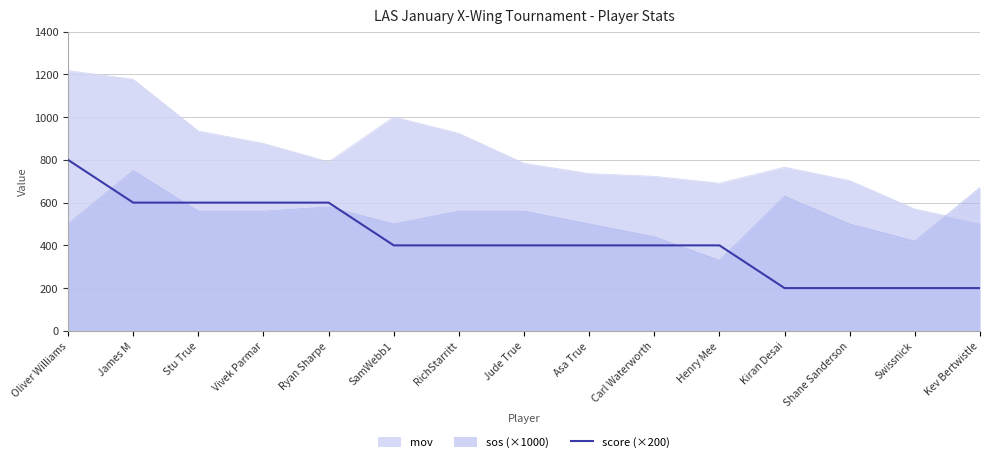

Which has a higher value, Kev Bertwistle or Asa True?

Asa True